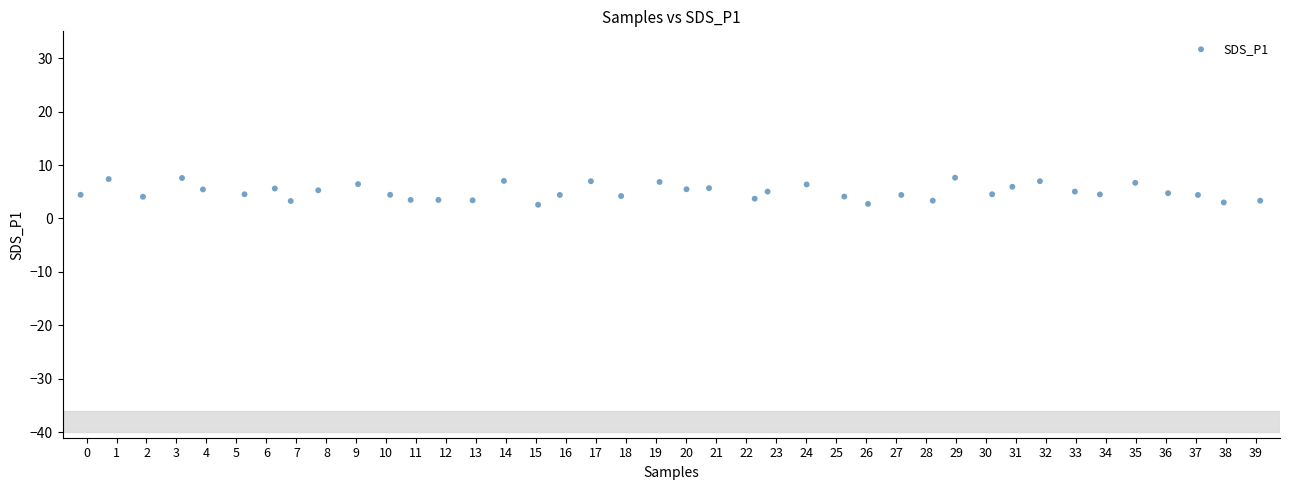

What is the range of X values (max minus min)?

39.3